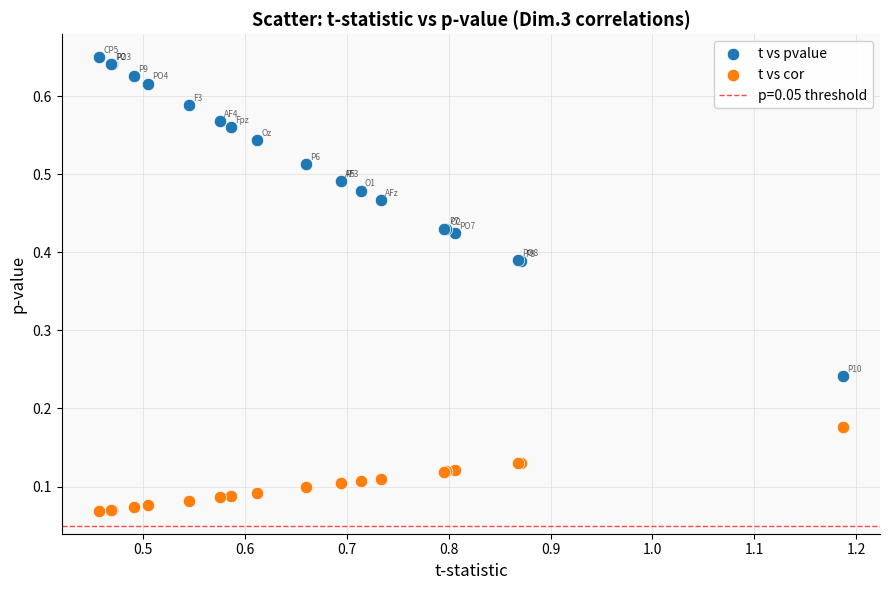

Which series reaches the minimum Y coordinate?

t vs cor